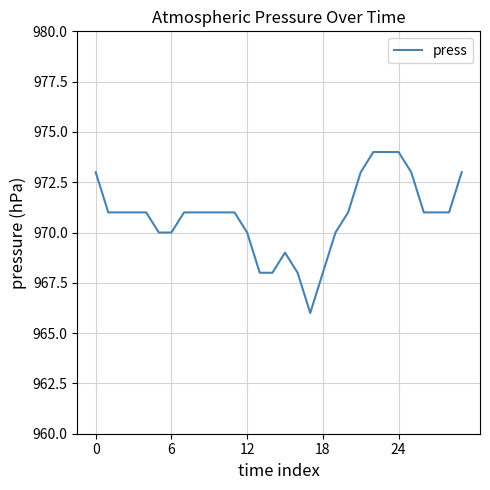

What is the minimum value shown in the chart?

966